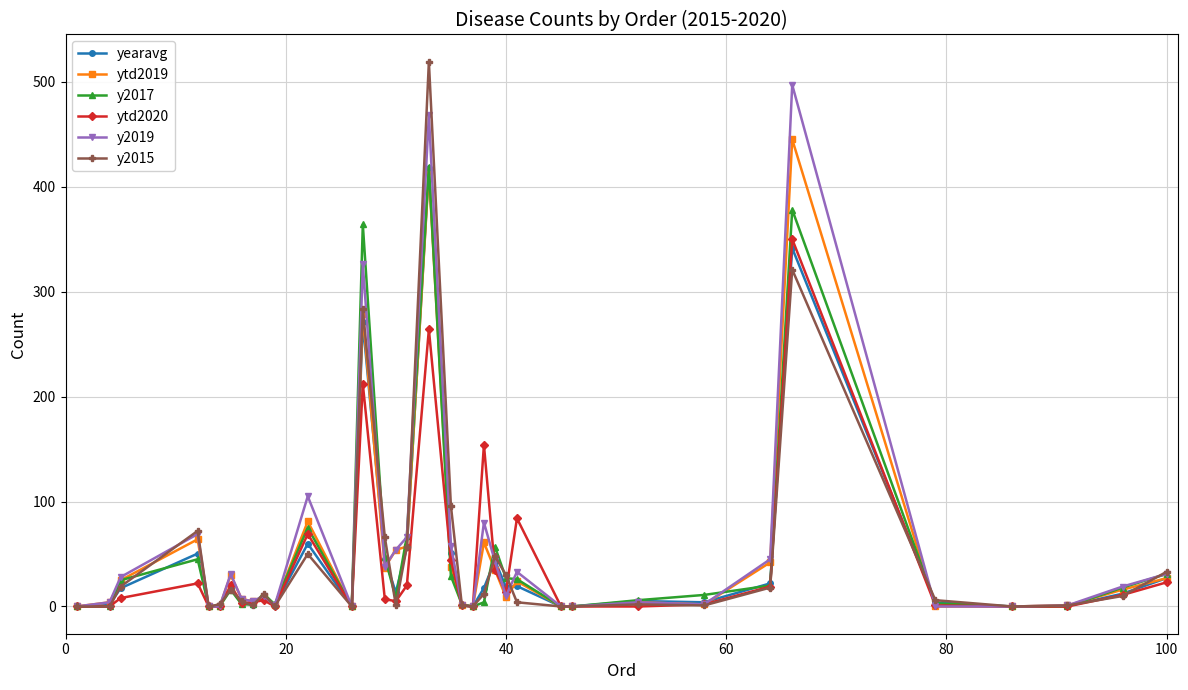

True or false: yearavg has more than 1 interior local peaks.

True